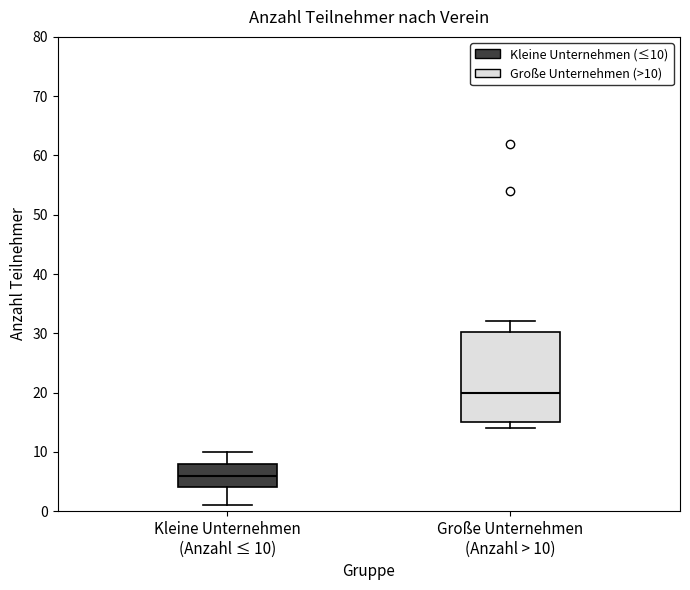

Reading left to right, transcribe this box plot: for each box, give where its median line is, the range the box spans, and where its two whiskers end, as read against the y-axis. The values are not printed on the chart, so give them approximately, as read against the axis.

Kleine Unternehmen (Anzahl ≤ 10): median 6, box 4 to 8, whiskers 1 to 10
Große Unternehmen (Anzahl > 10): median 20, box 15 to 30, whiskers 14 to 32